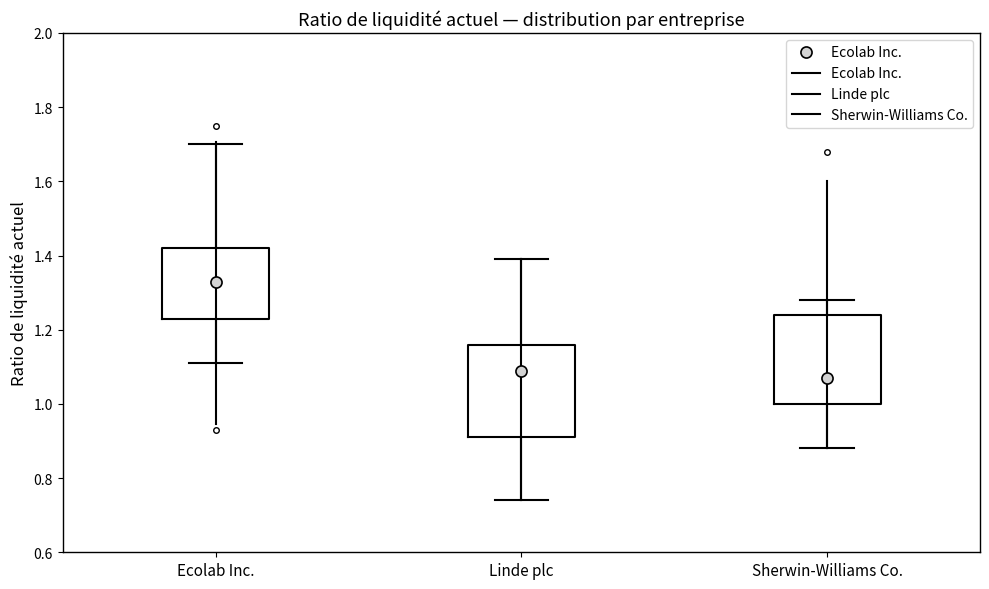

Reading left to right, read every box against the y-axis: the position of its median line, the range the box covers, and the ends of its whiskers. The values are not printed on the chart, so give them approximately, as read against the axis.

Ecolab Inc.: median 1.34, box 1.24 to 1.42, whiskers 1.12 to 1.70
Linde plc: median 1.10, box 0.92 to 1.16, whiskers 0.74 to 1.40
Sherwin-Williams Co.: median 1.08, box 1.00 to 1.24, whiskers 0.88 to 1.28